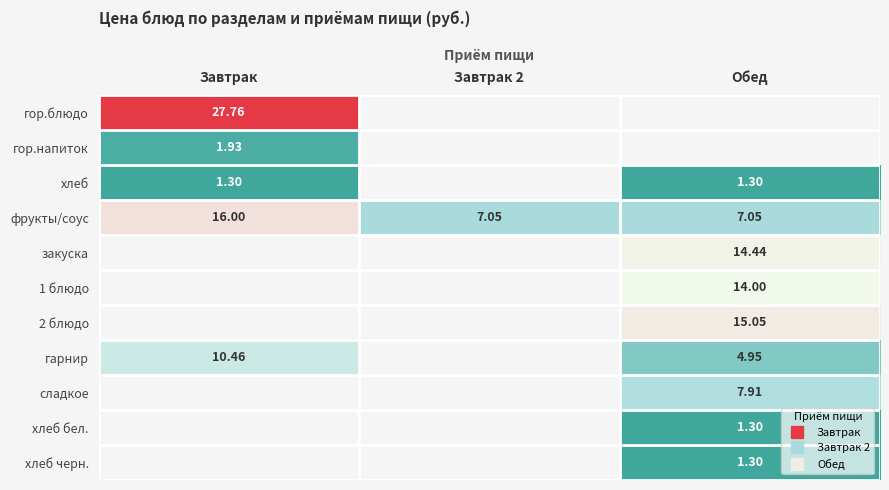

At which category is the sum across all series the highest?

Обед